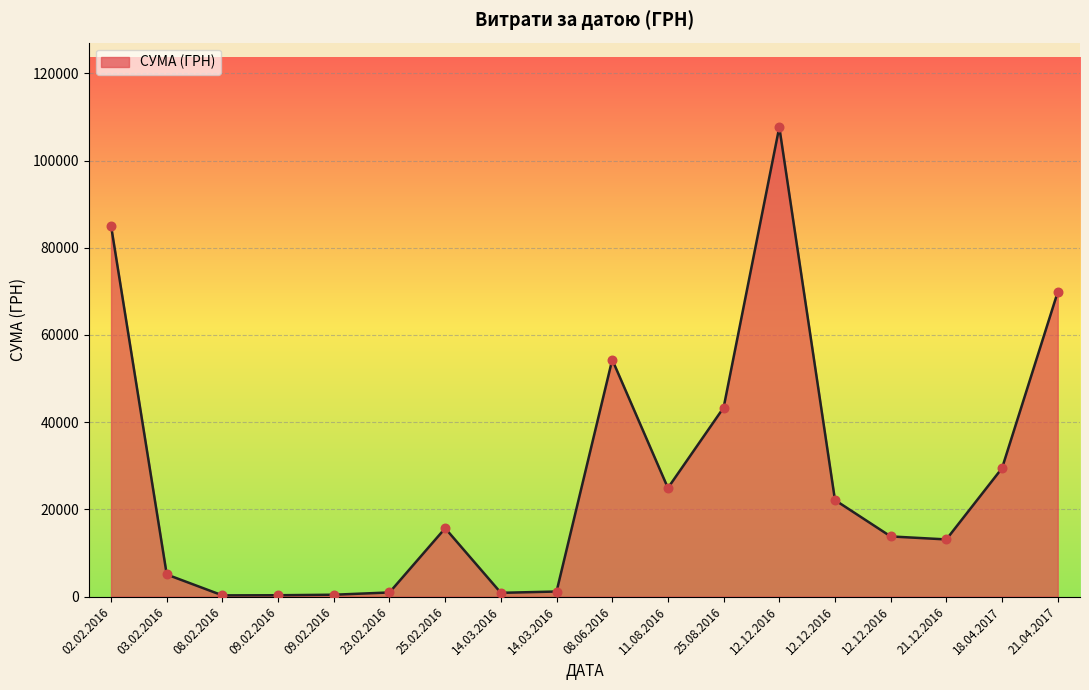

Between 09.02.2016 and 11.08.2016, which is larger?

11.08.2016